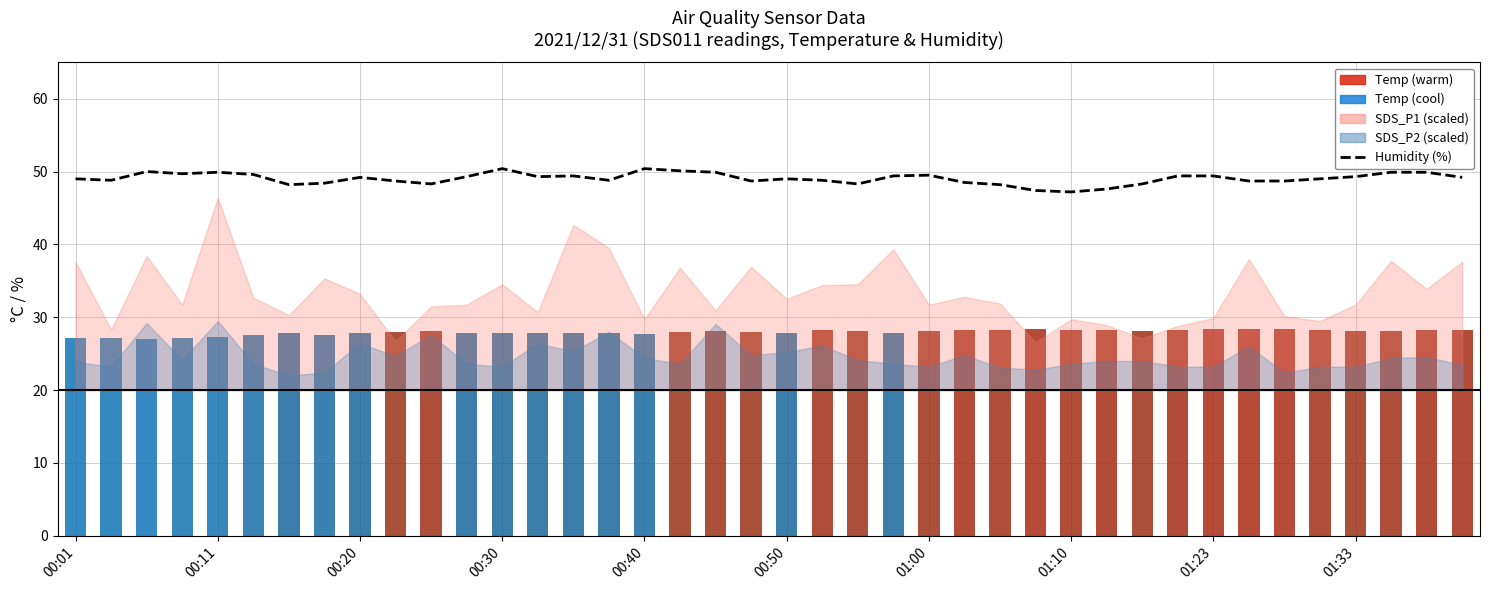

How many values are below 49?

17